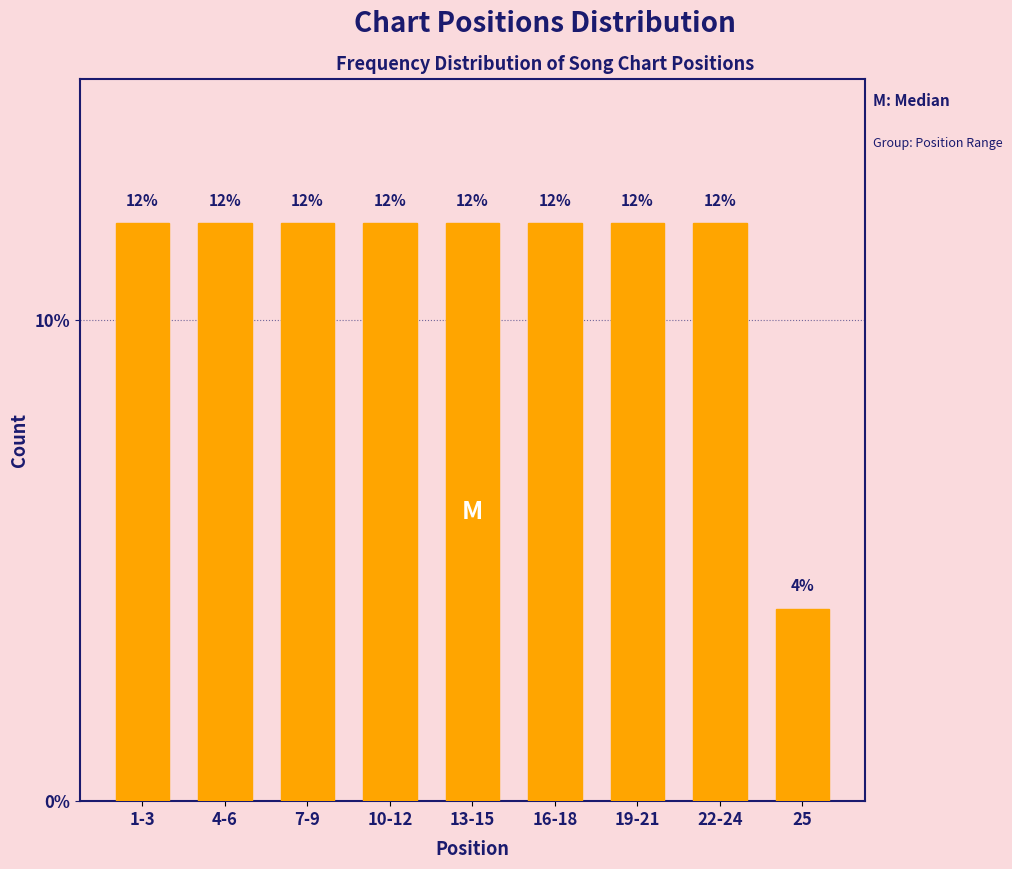

Reading right to left, list all the values displayed in this chart.

25=4	22-24=12	19-21=12	16-18=12	13-15=12	10-12=12	7-9=12	4-6=12	1-3=12